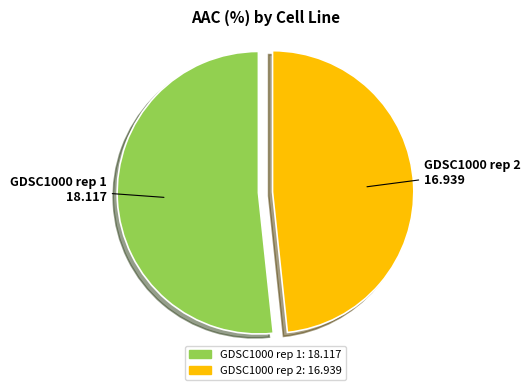

Which category has the smallest portion of the pie?

GDSC1000 rep 2